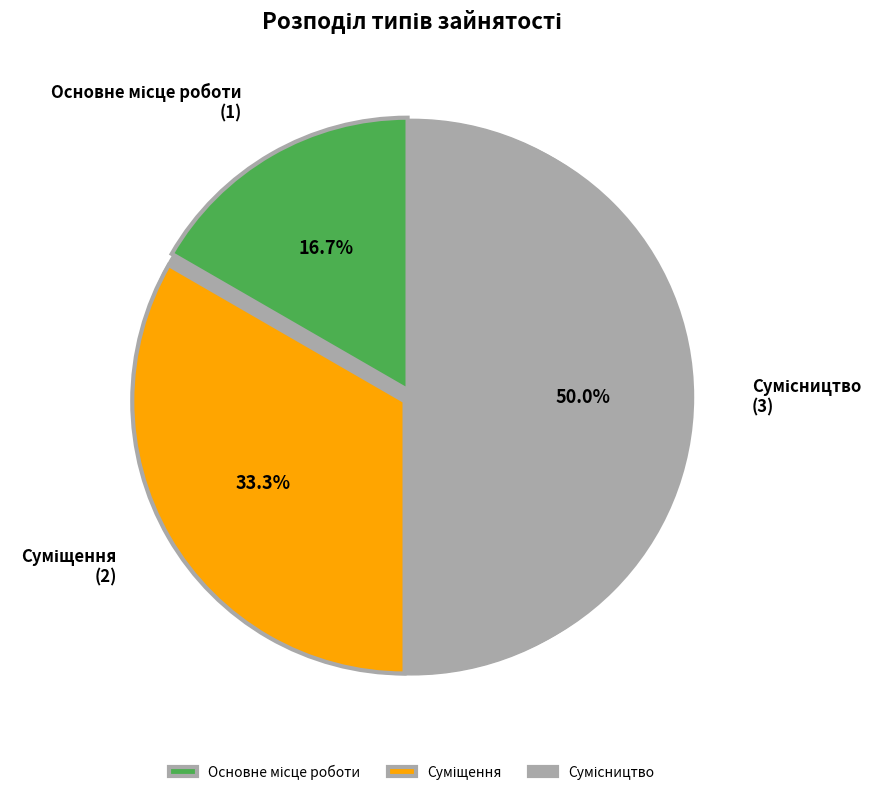

Does Сумісництво represent more than half of the total?

No